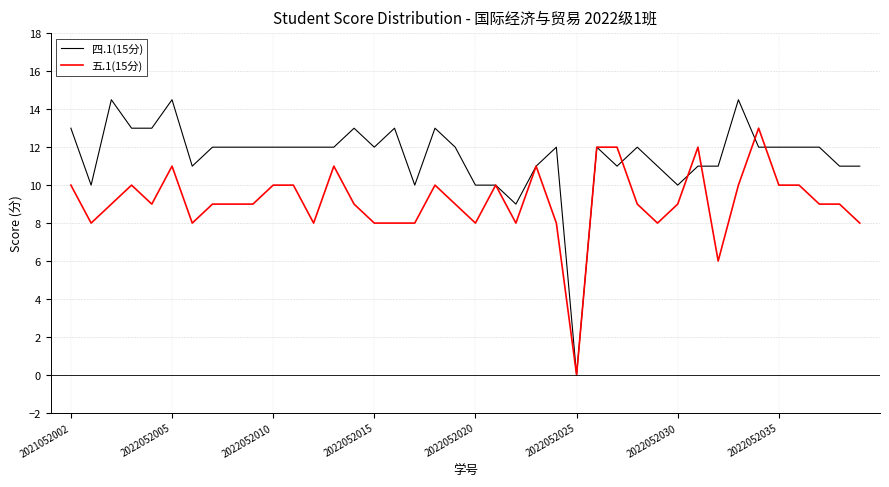

List the series in order of their peak value, lowest first.

五.1(15分), 四.1(15分)